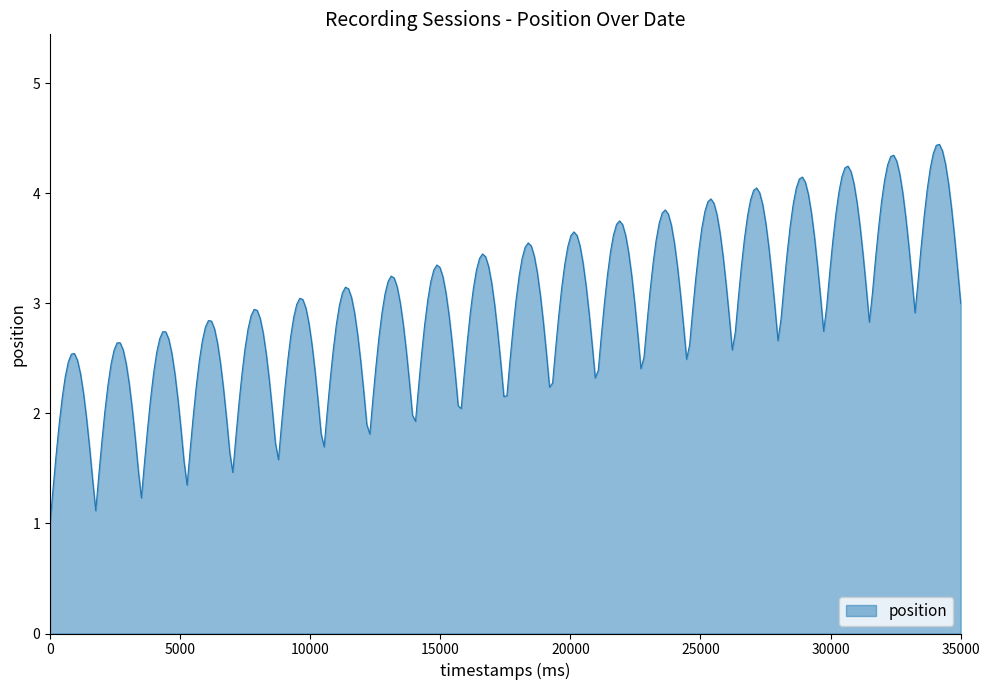

What is the difference between the maximum and minimum values?

3.4